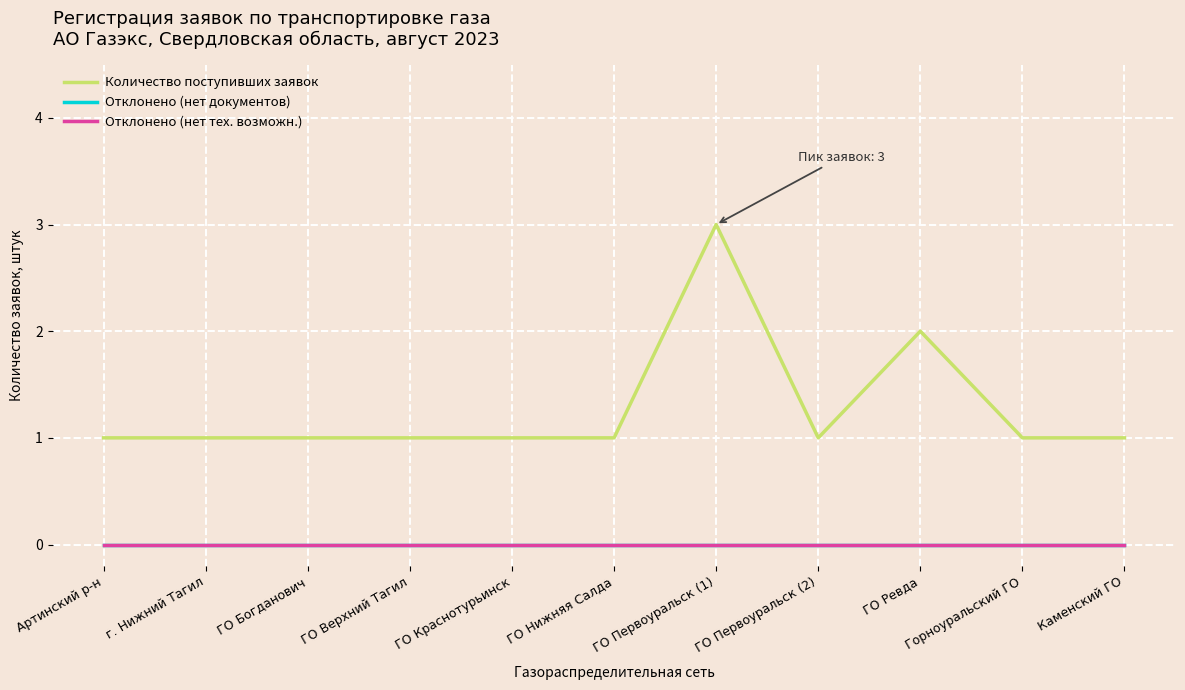

What is the label of the 3rd point from the left?

ГО Богданович